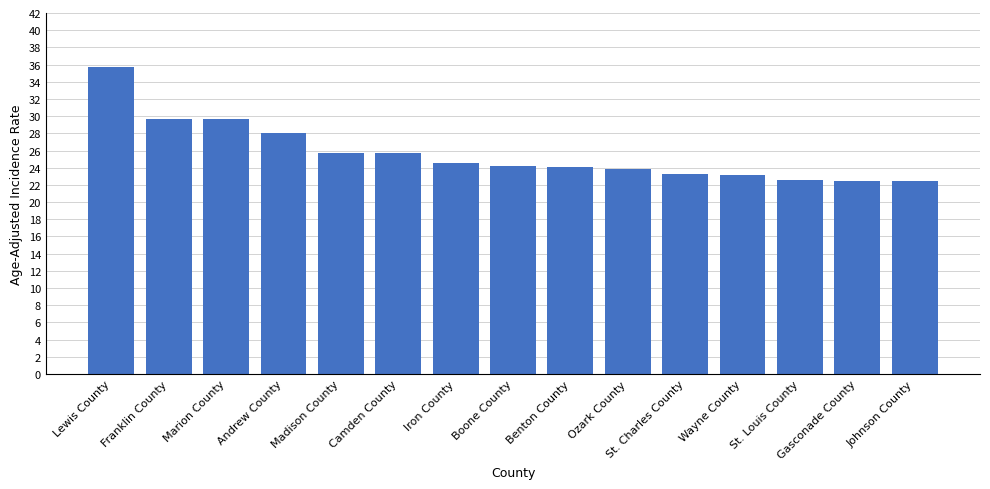

What is the change in value from Andrew County to St. Charles County?

-4.7